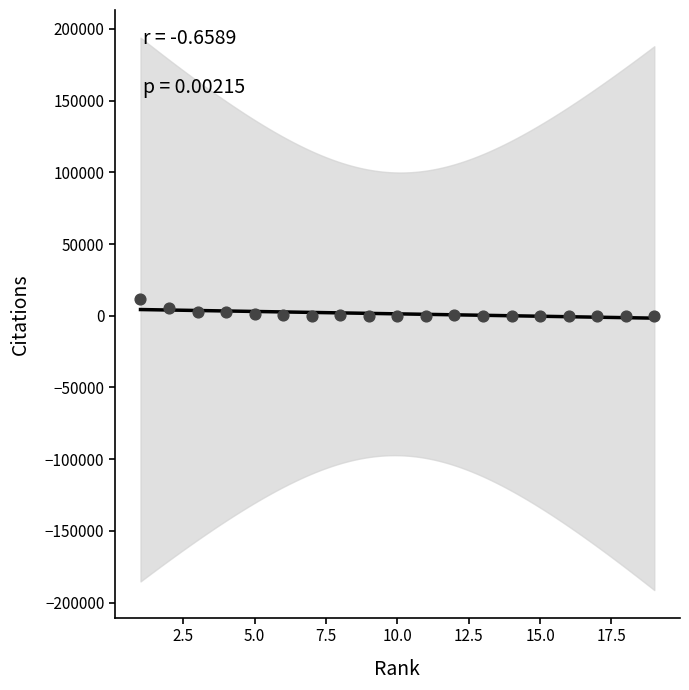

What is the range of X values (max minus min)?

18